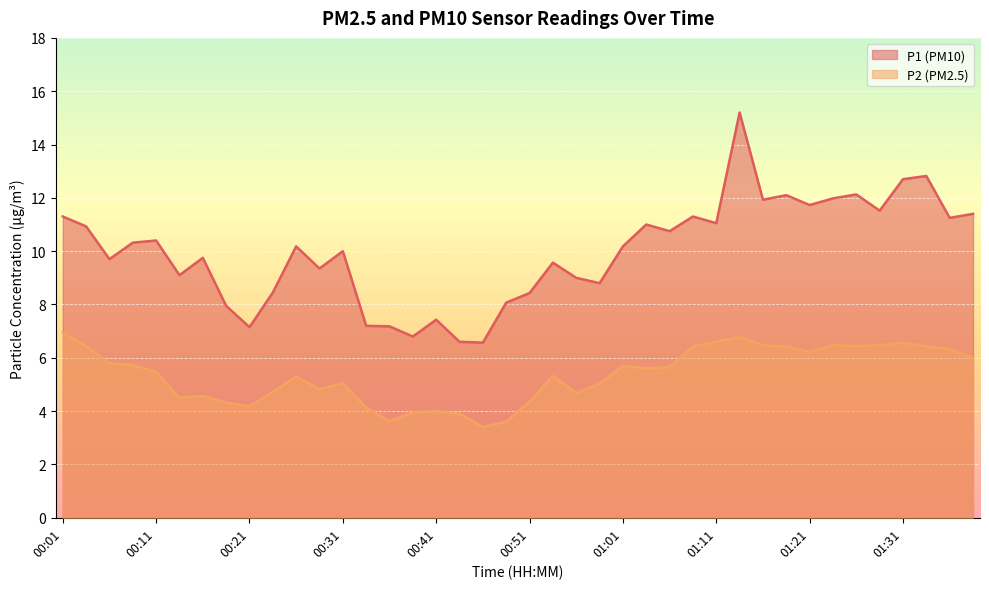

What position from the right is 00:56?

18